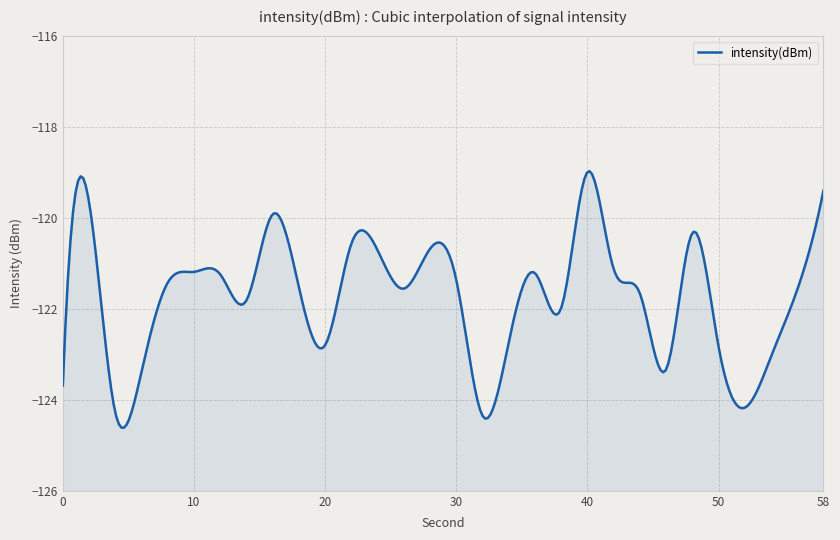

Where is the data nearest to the value -121?

42